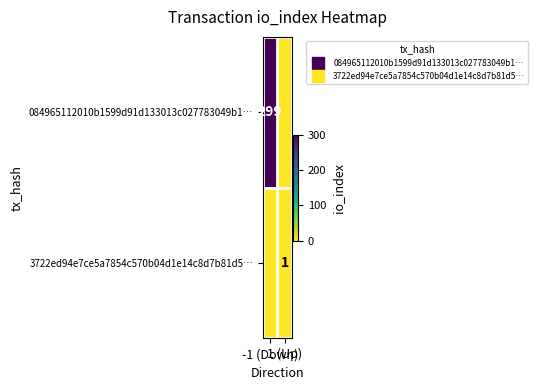

How many values in the 3722ed94e7ce5a7854c570b04d1e14c8d7b81d5… series are below 1?

1